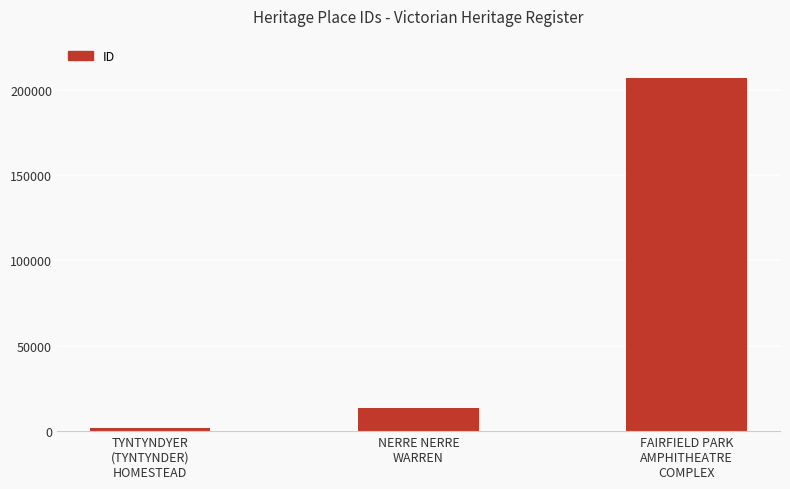

The value at FAIRFIELD PARK
AMPHITHEATRE
COMPLEX is 206940. True or false?

True